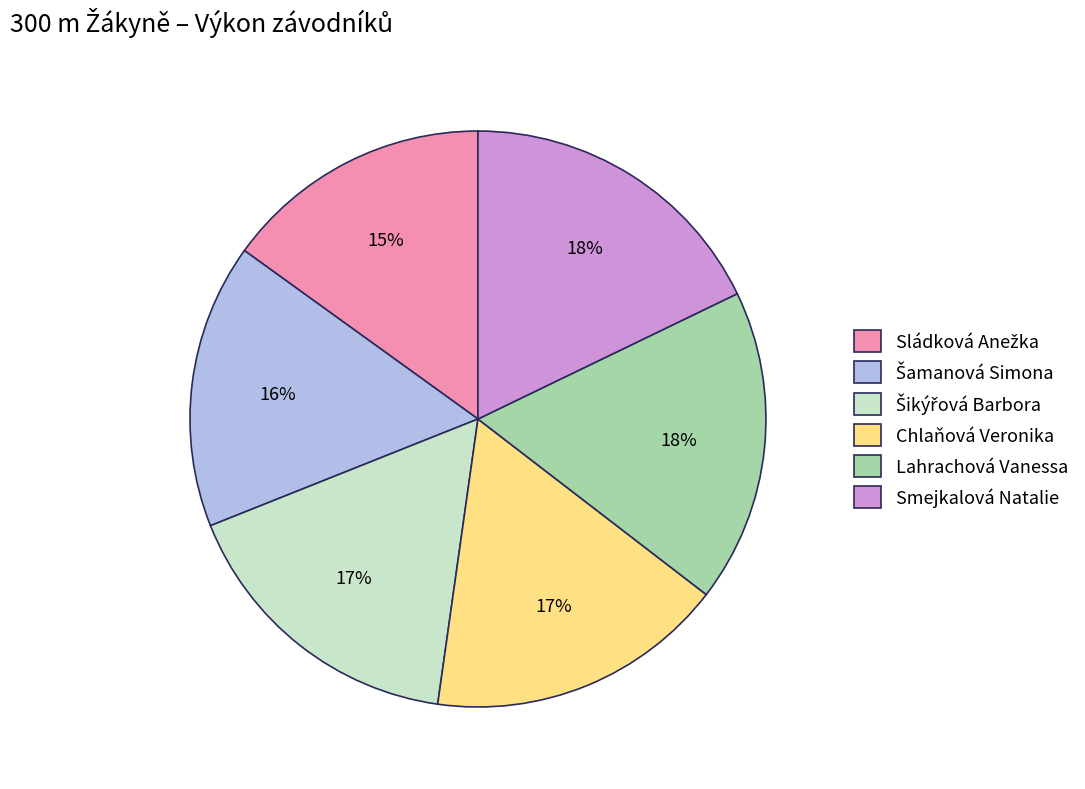

To the nearest percent, what is the difference between the largest and smallest slice percentages?

3%